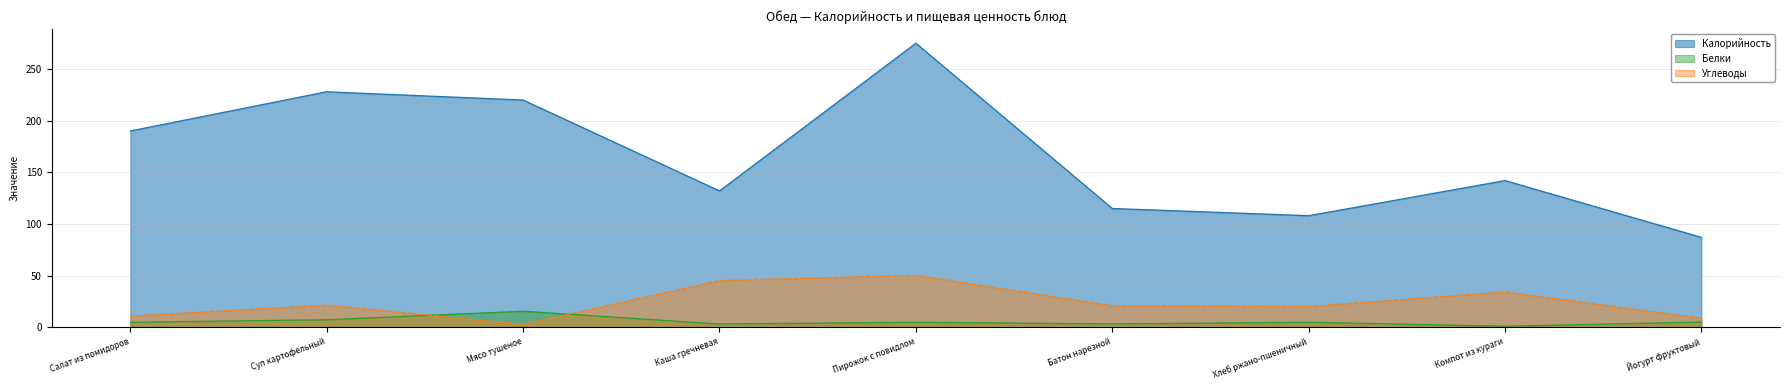

Which series has the largest total across all categories?

Калорийность